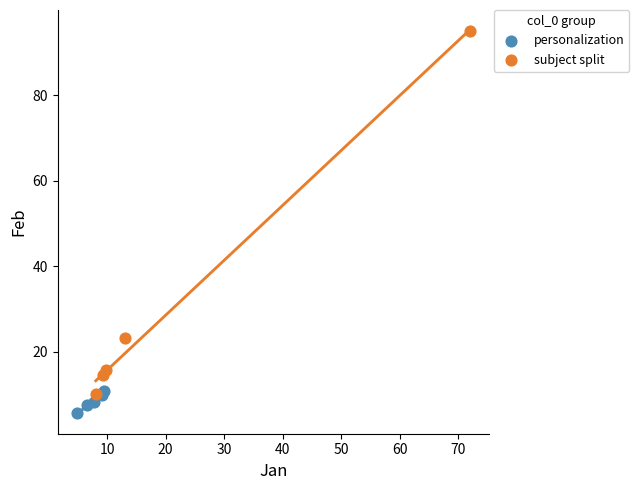

Which series reaches the minimum Y coordinate?

personalization